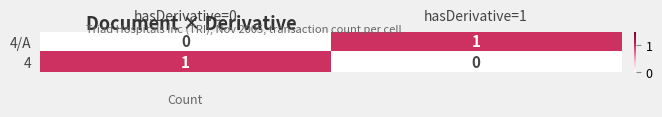

At hasDerivative=1, list the series in order from smallest to largest.

4, 4/A